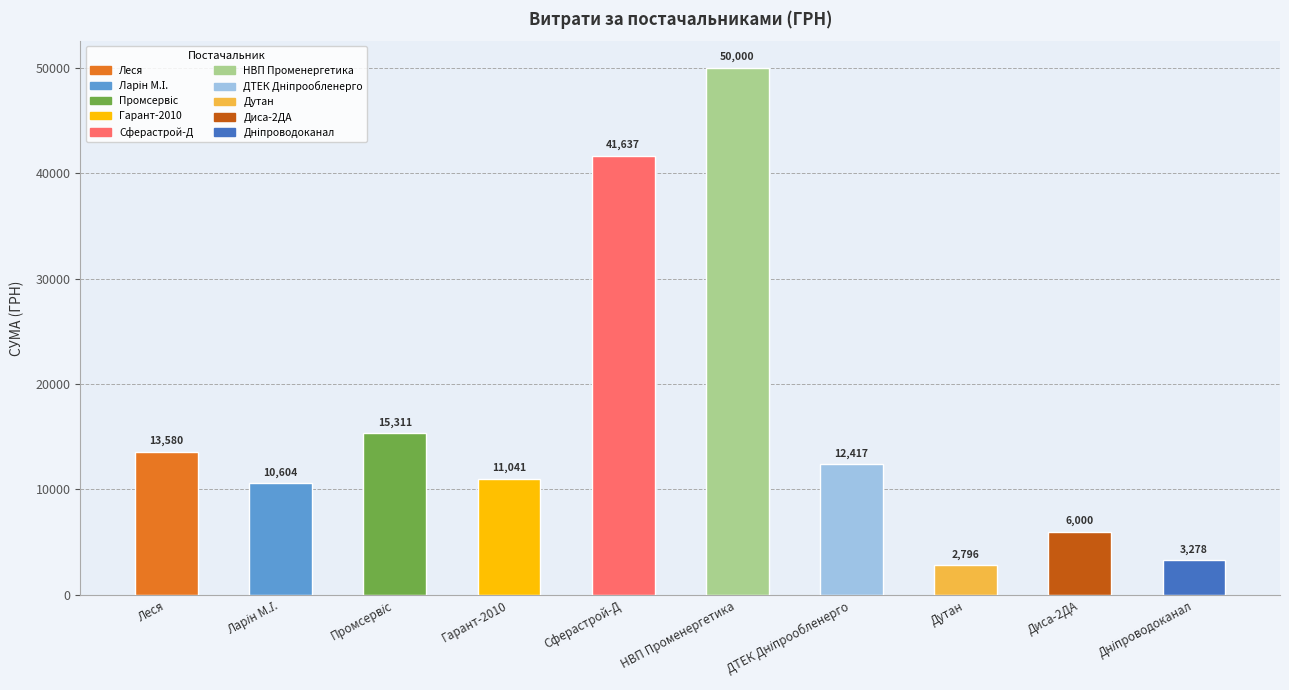

What is the difference between the second highest and minimum values?

38841.0